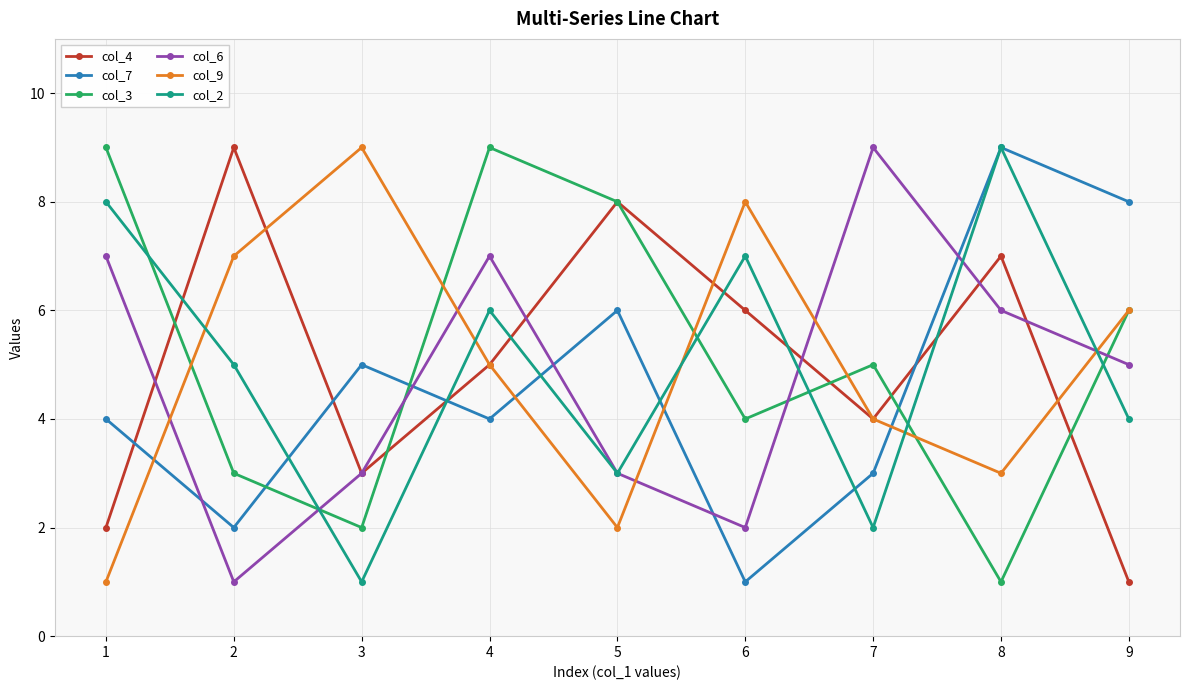

Which category has the lowest value in the col_2 series?

3